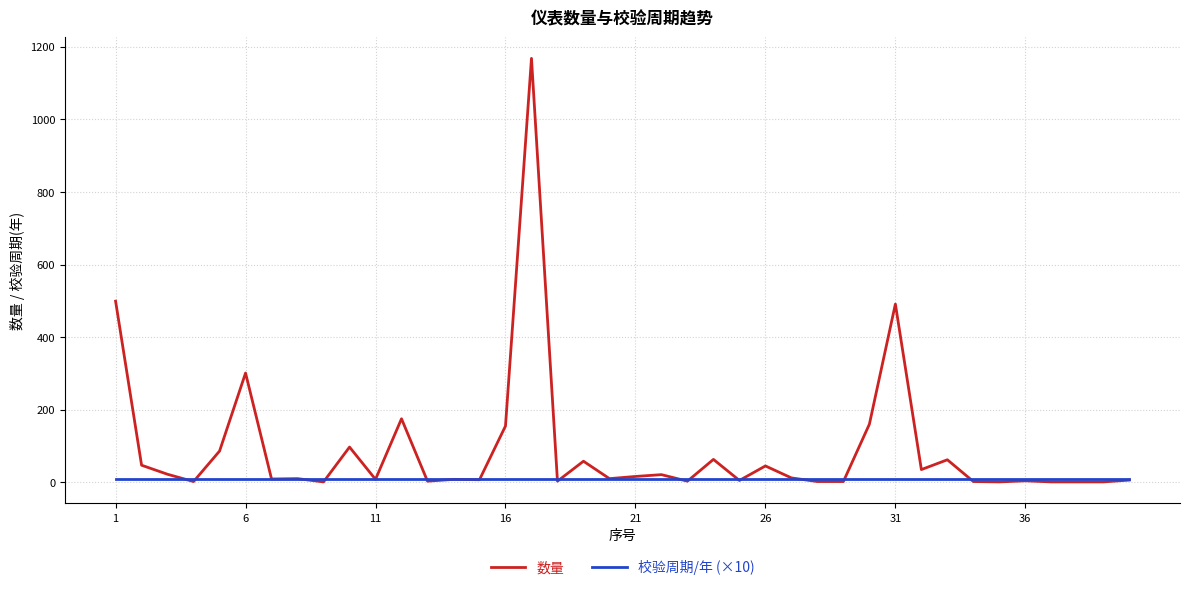

List the series in order of their peak value, highest first.

数量, 校验周期/年 (×10)